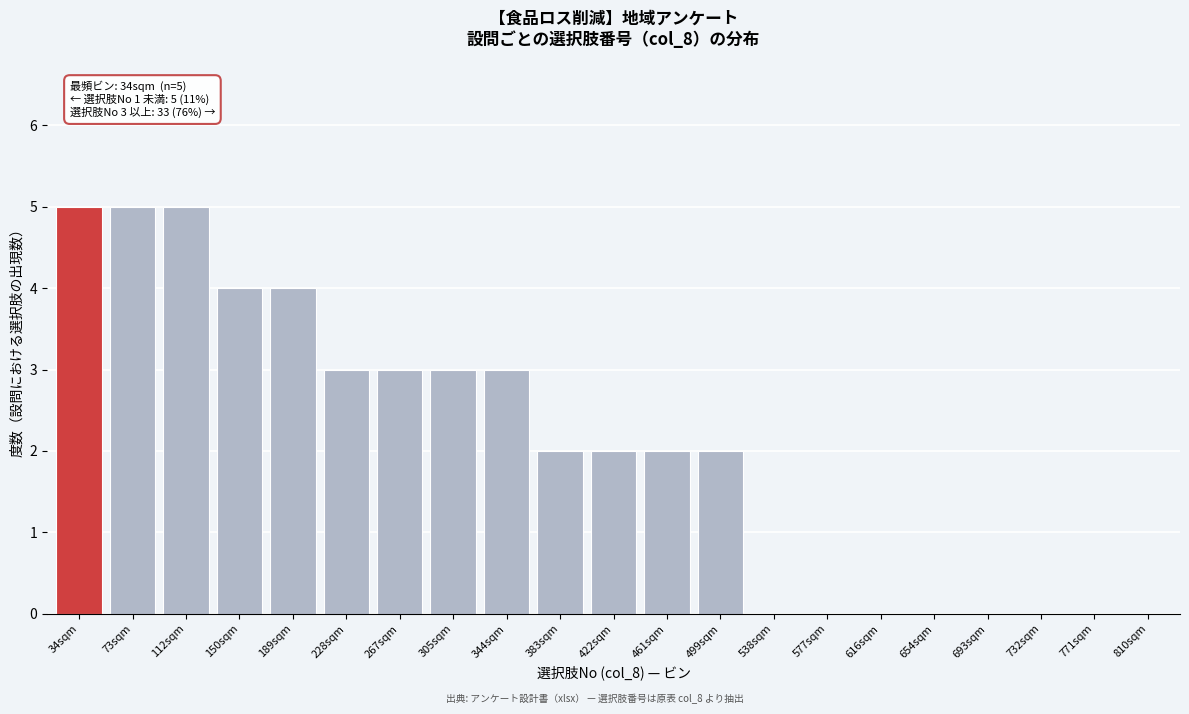

Reading right to left, list all the values displayed in this chart.

810sqm=0	771sqm=0	732sqm=0	693sqm=0	654sqm=0	616sqm=0	577sqm=0	538sqm=0	499sqm=2	461sqm=2	422sqm=2	383sqm=2	344sqm=3	305sqm=3	267sqm=3	228sqm=3	189sqm=4	150sqm=4	112sqm=5	73sqm=5	34sqm=5